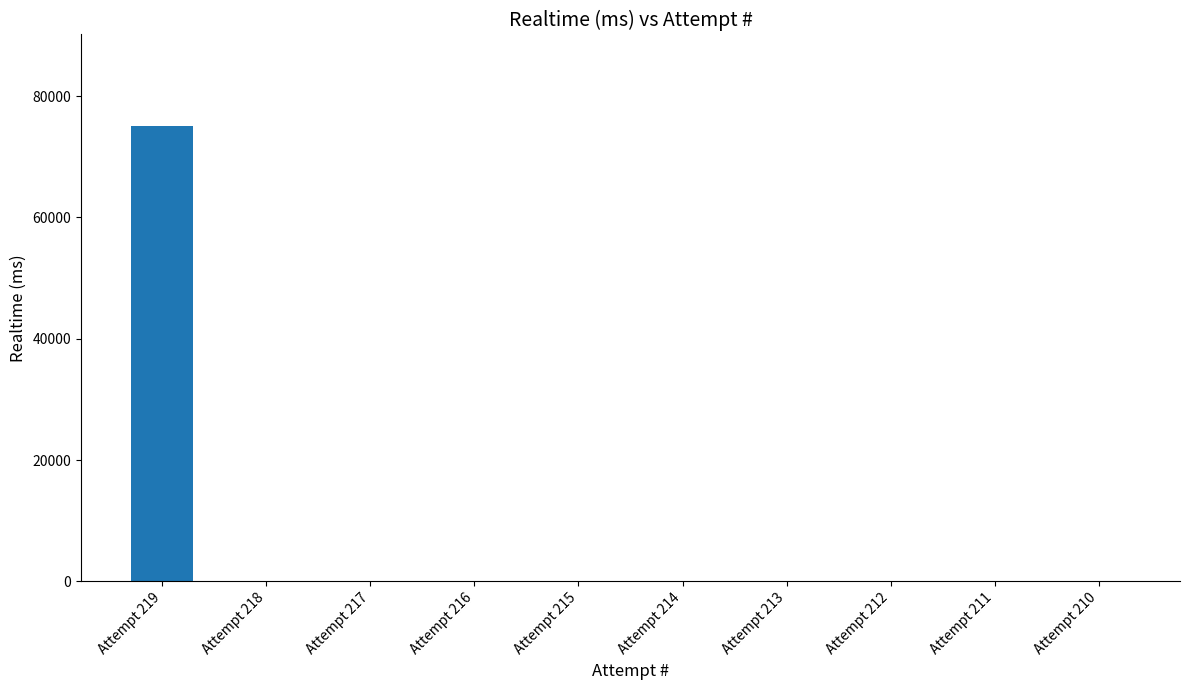

How many distinct data groups are displayed?

1